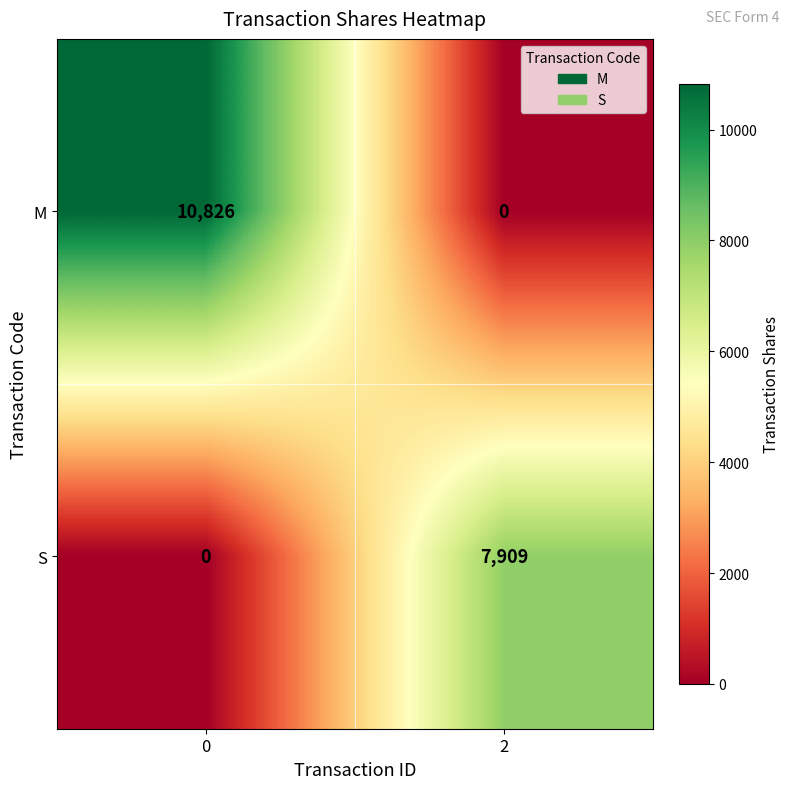

What is the sum of all M values?

10826